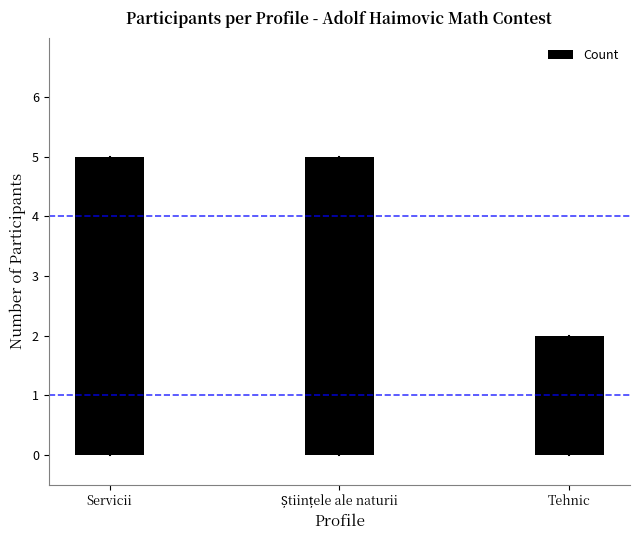

What is the change in value from Servicii to Tehnic?

-3